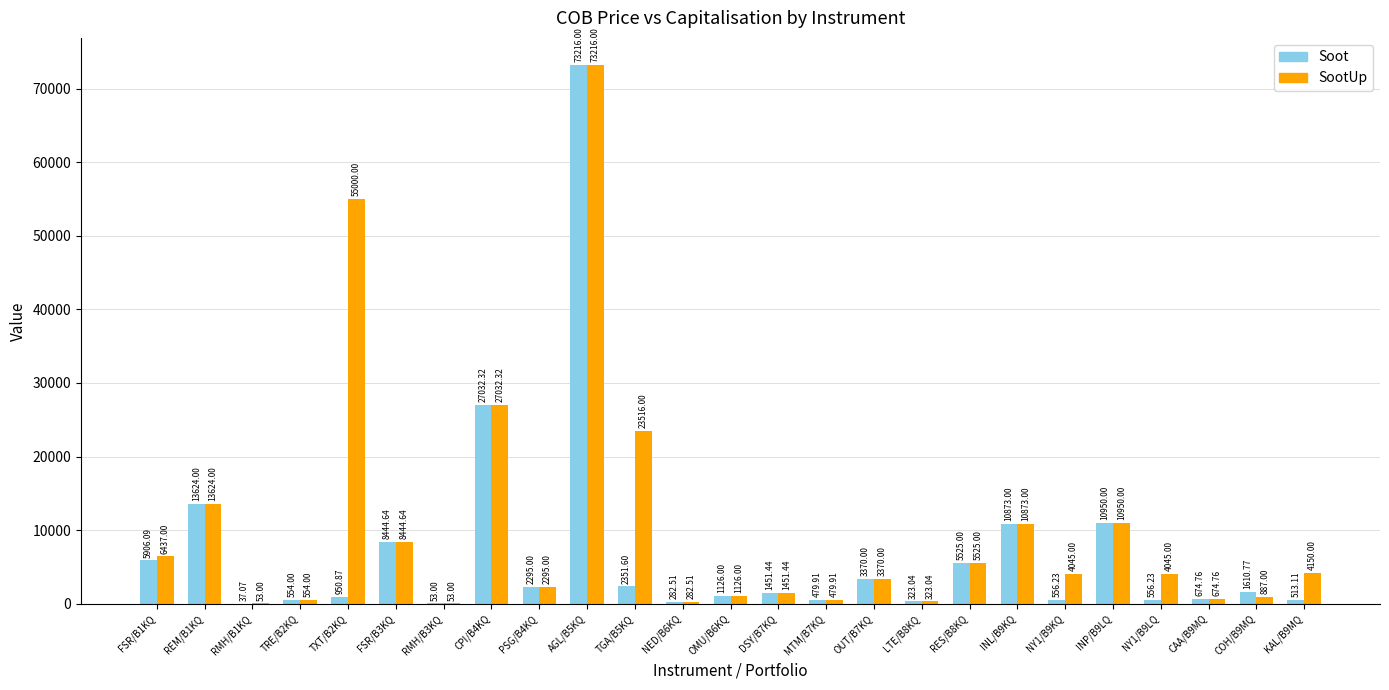

How many distinct data groups are displayed?

2